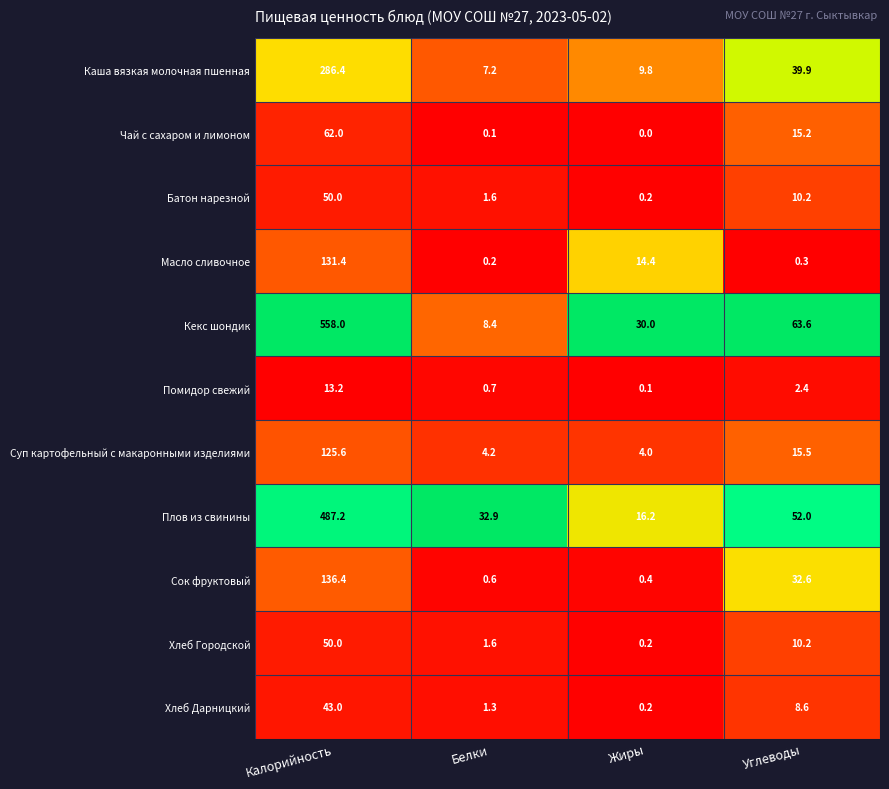

What is the difference between the maximum and minimum values in the Каша вязкая молочная пшенная series?

279.2